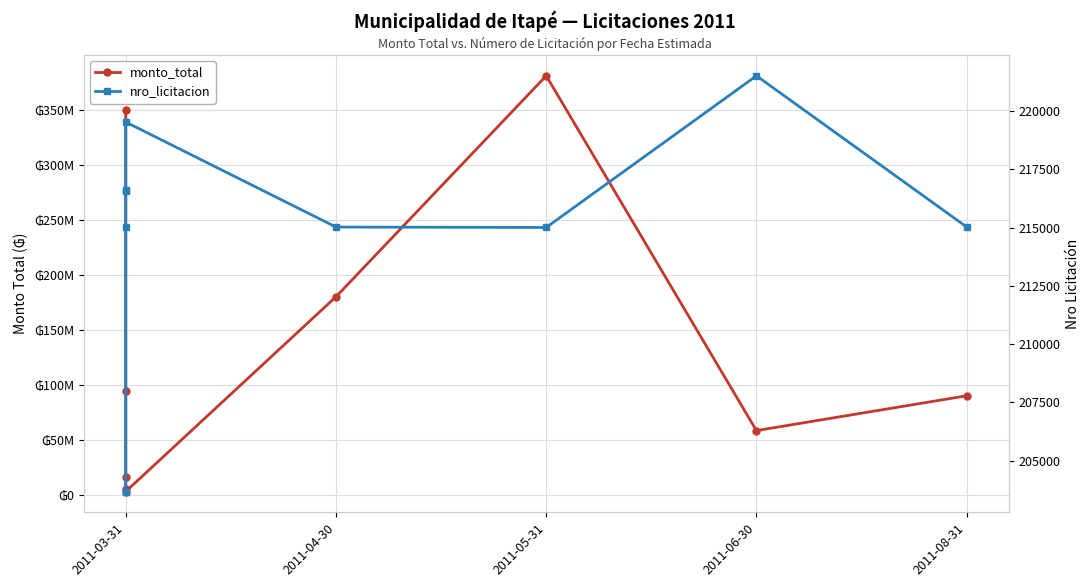

Reading right to left, transcribe all the data shown in this chart.

monto_total: 90000000	58370780	380811520	180000000	3000000	4875000	15780000	94129828	350000000
nro_licitacion: 215026	221512	215005	215023	219526	216596	216587	215008	203678